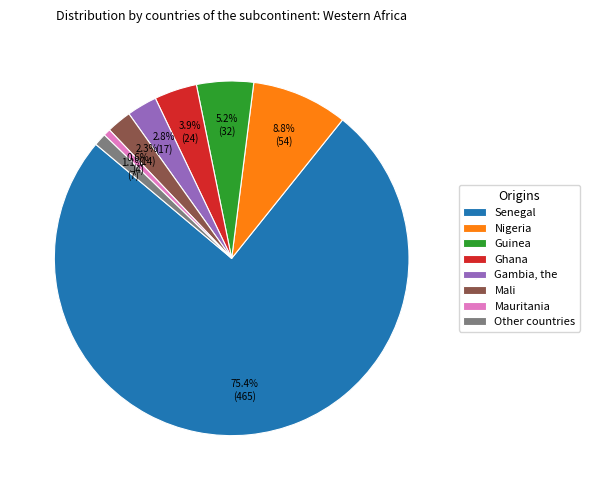

To the nearest percent, what portion does Ghana represent?

4%